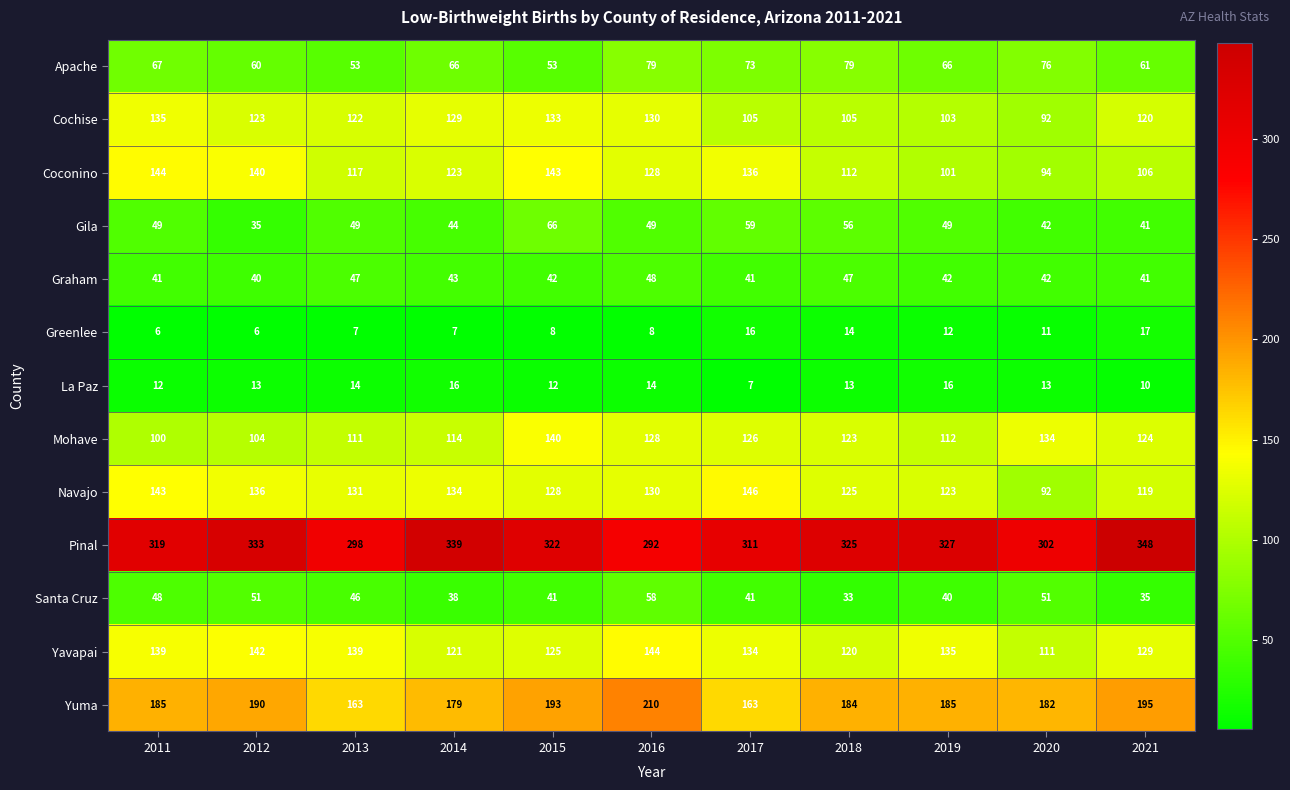

The Pinal series shows 339 at 2014. True or false?

True